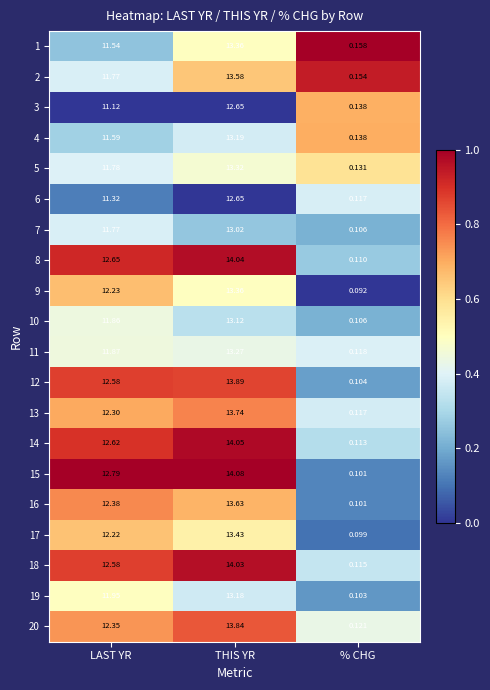

At which label does 17 first exceed 12?

LAST YR